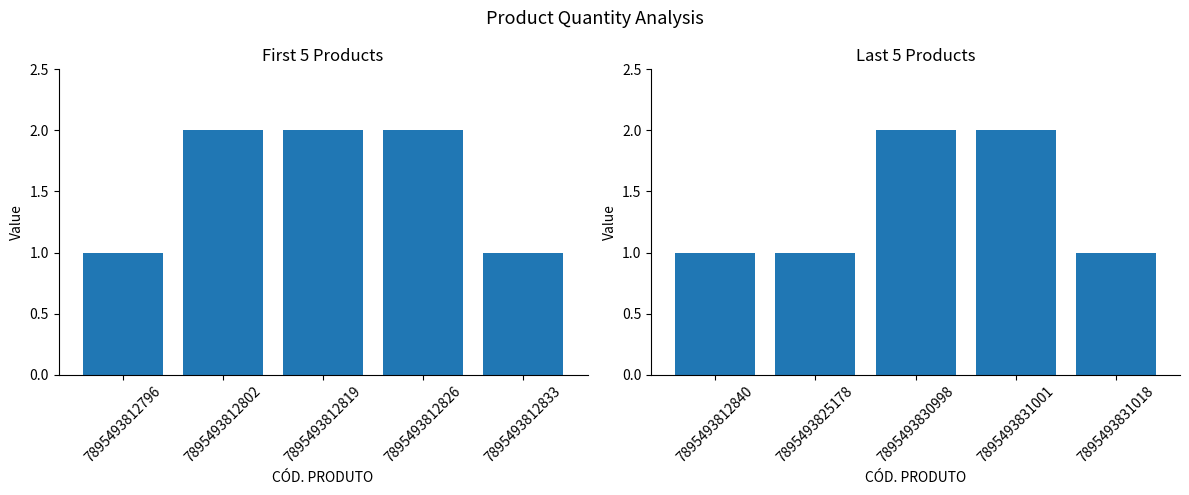

How many values exceed 1?

2